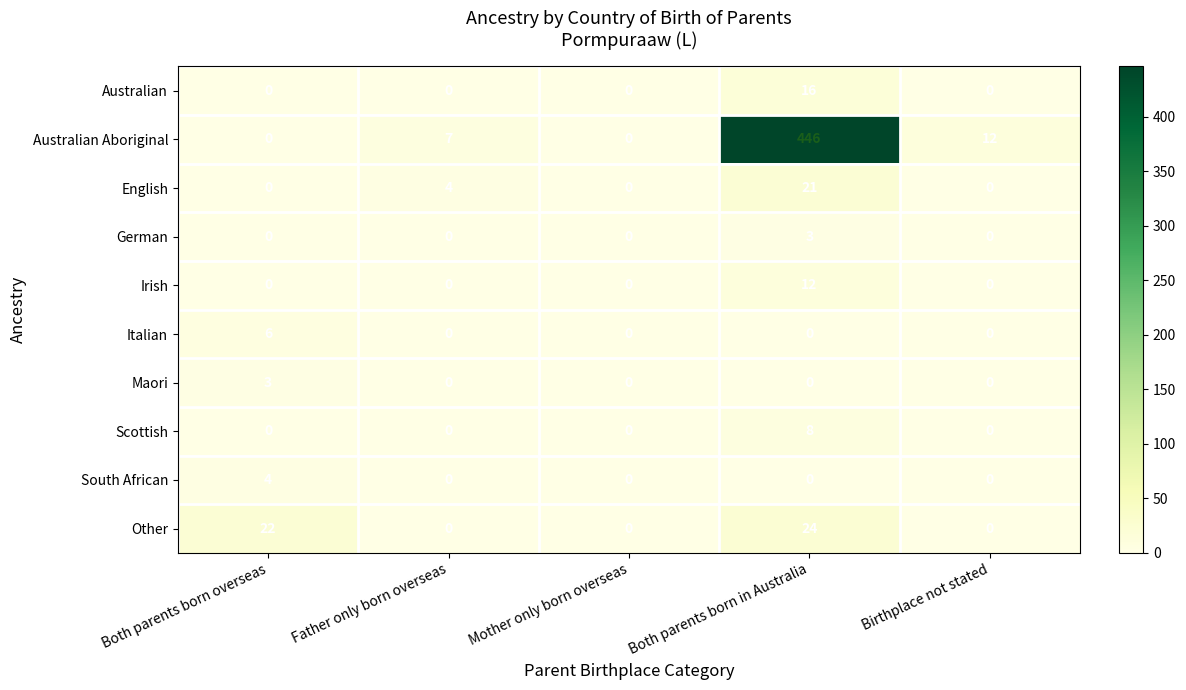

Which series changed the most between Mother only born overseas and Birthplace not stated?

Australian Aboriginal